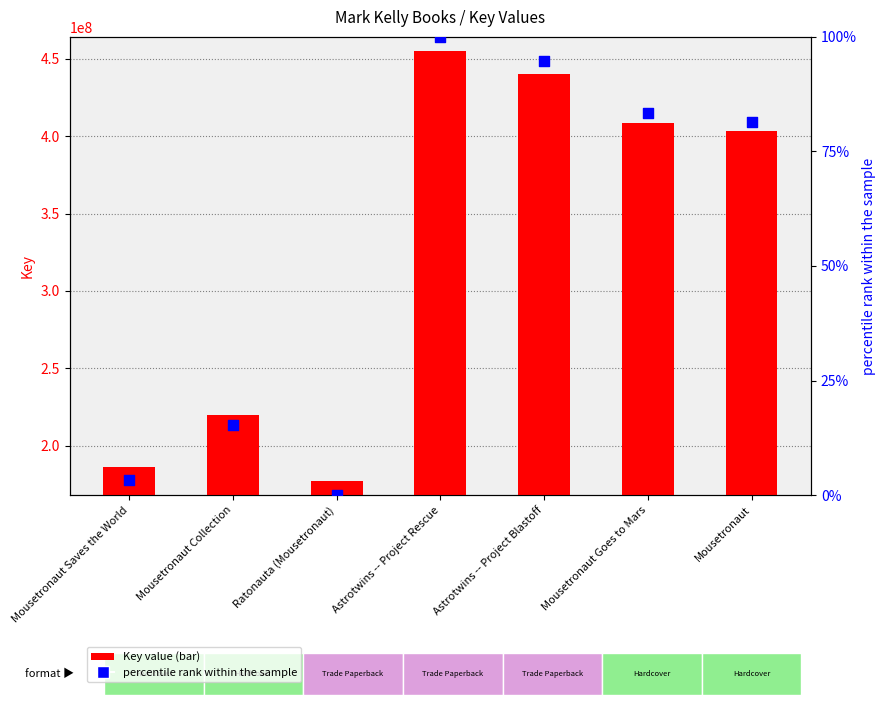

Which series contains the lowest Y value?

percentile rank within the sample